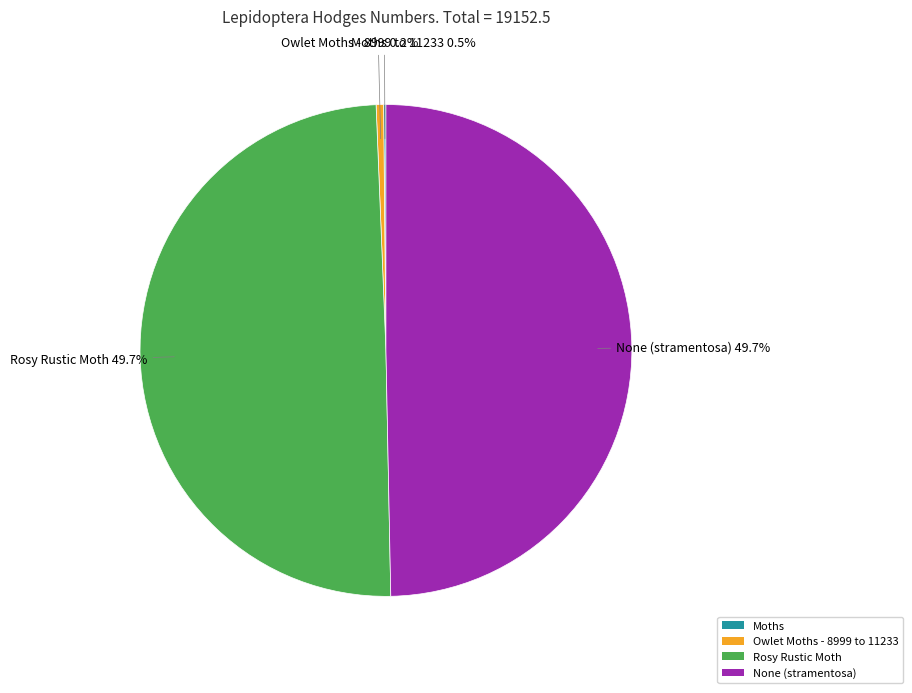

To the nearest percent, what portion does Rosy Rustic Moth represent?

50%